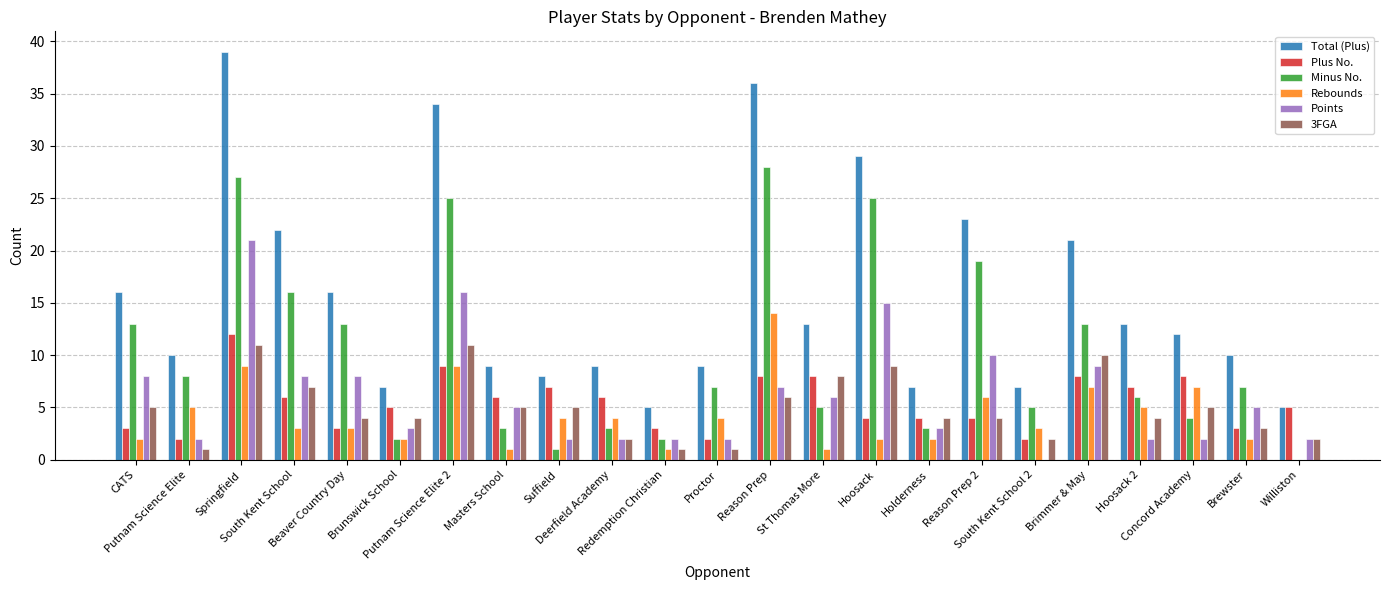

Which series has the largest total across all categories?

Total (Plus)